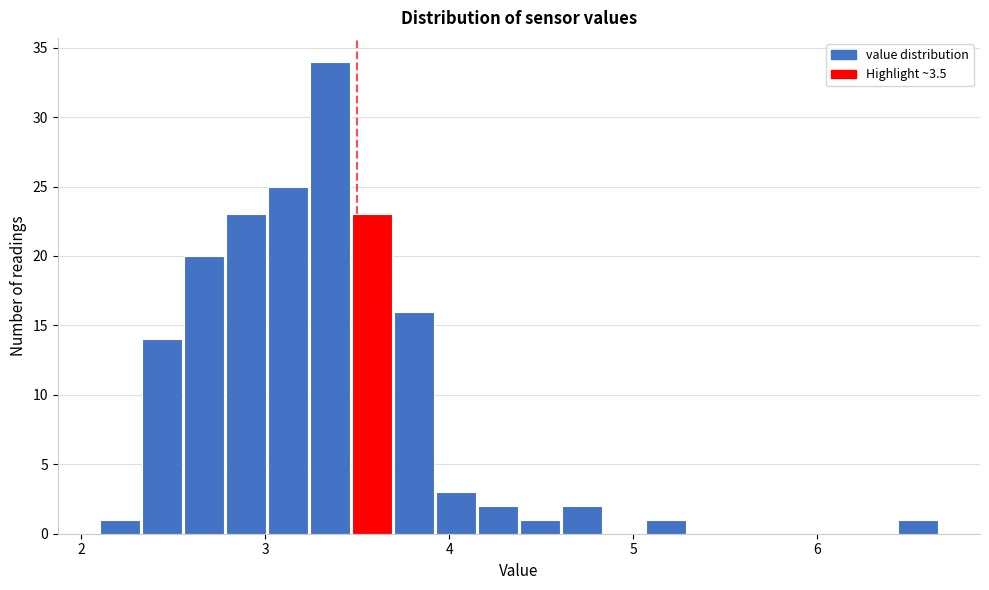

Read against the x-axis, roughly where is the centre of the tallest bar?

3.4